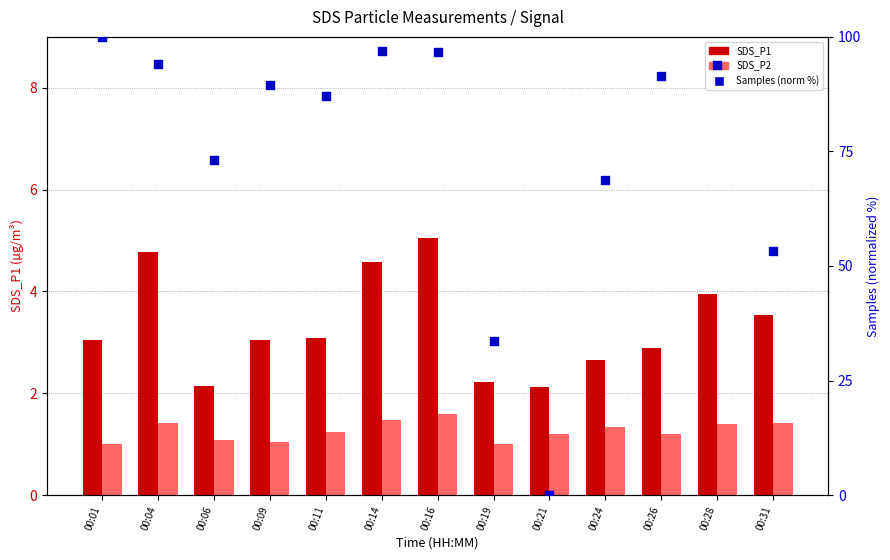

What are all the series names shown in the legend?

SDS_P1, SDS_P2, Samples (norm %)